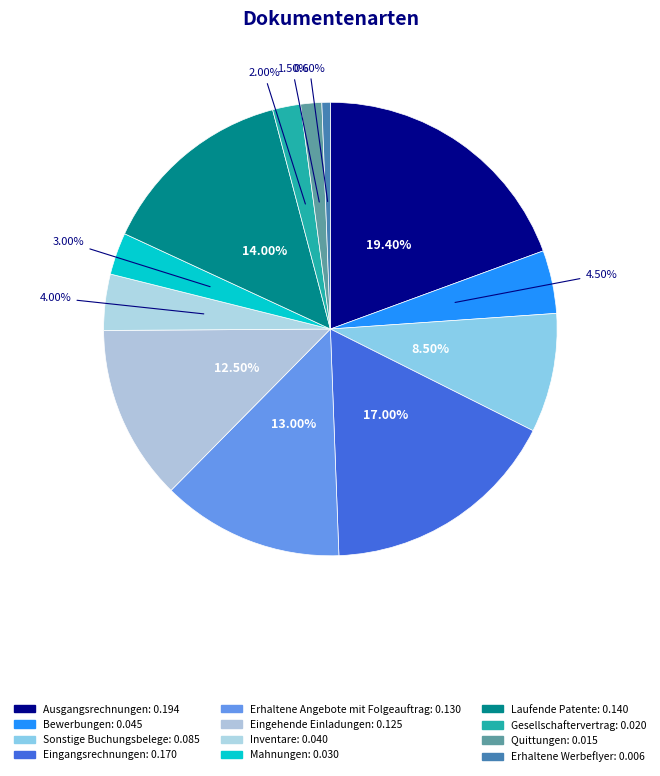

How many segments does this pie chart have?

12